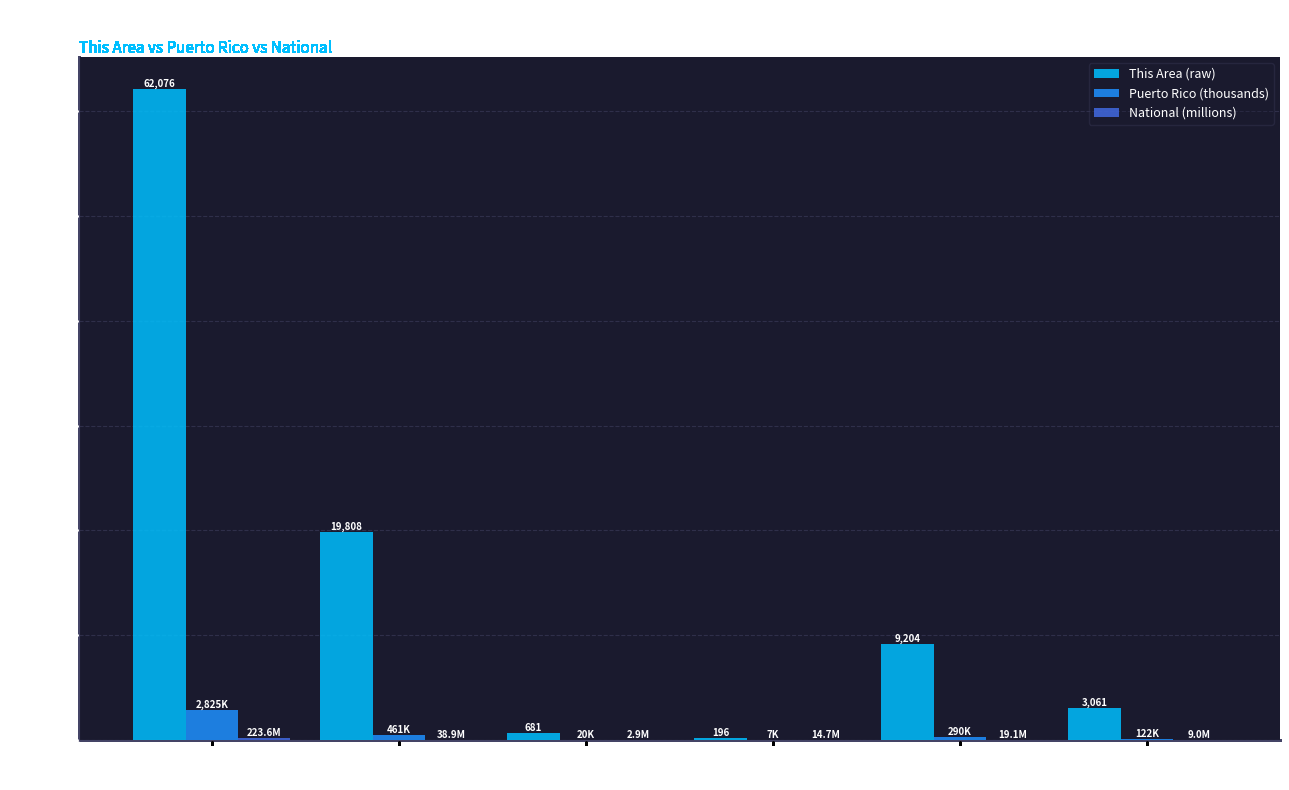

What is the spread (max minus min) of values at Two or More
Races?

3052.0